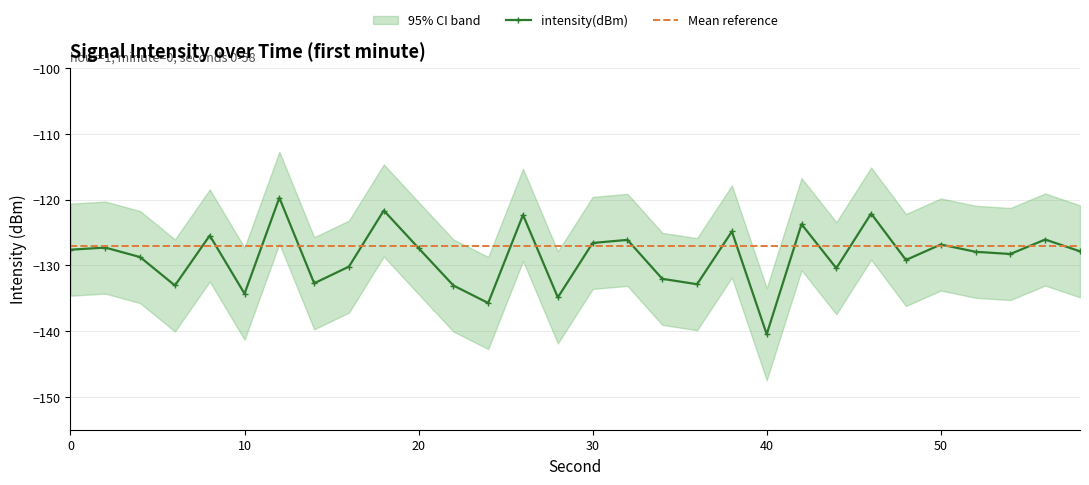

What is the sum of the intensity_upper values at 4 and 12?

-234.5